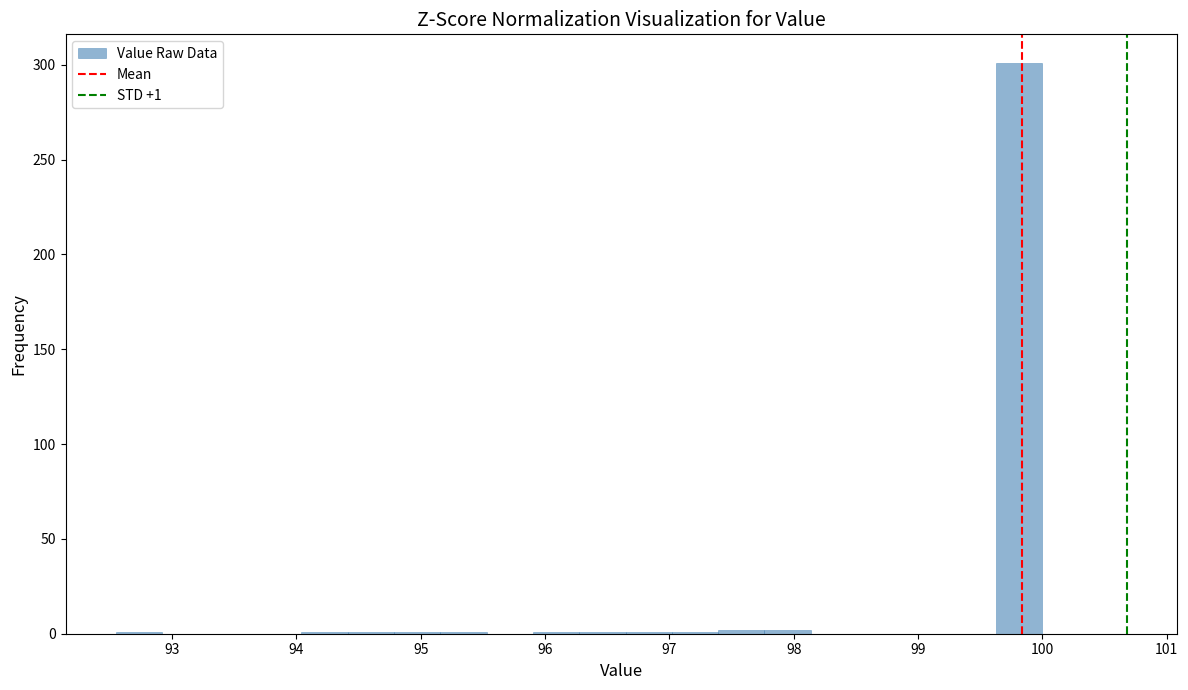

Read against the x-axis, roughly where is the centre of the tallest bar?

99.8